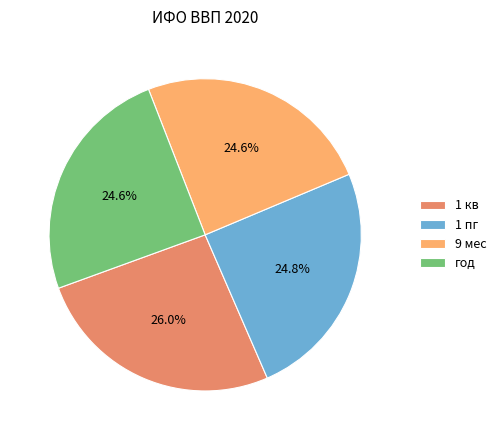

Do 9 мес and 1 пг together represent more than half of the pie?

No